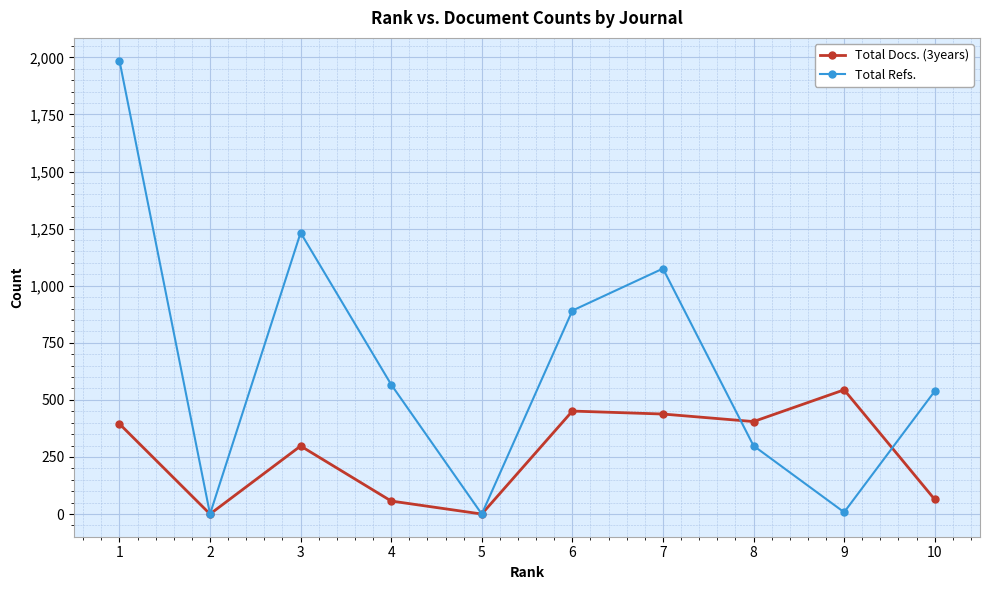

What is the sum of the Total Docs. (3years) values at 9 and 5?

544